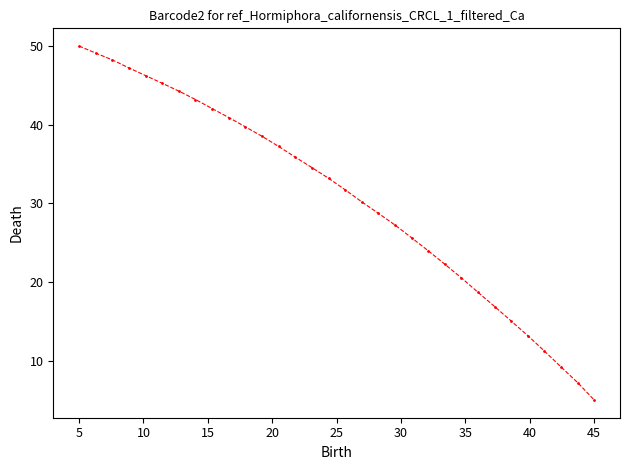

What is the value of the 2nd point from the left?

49.1